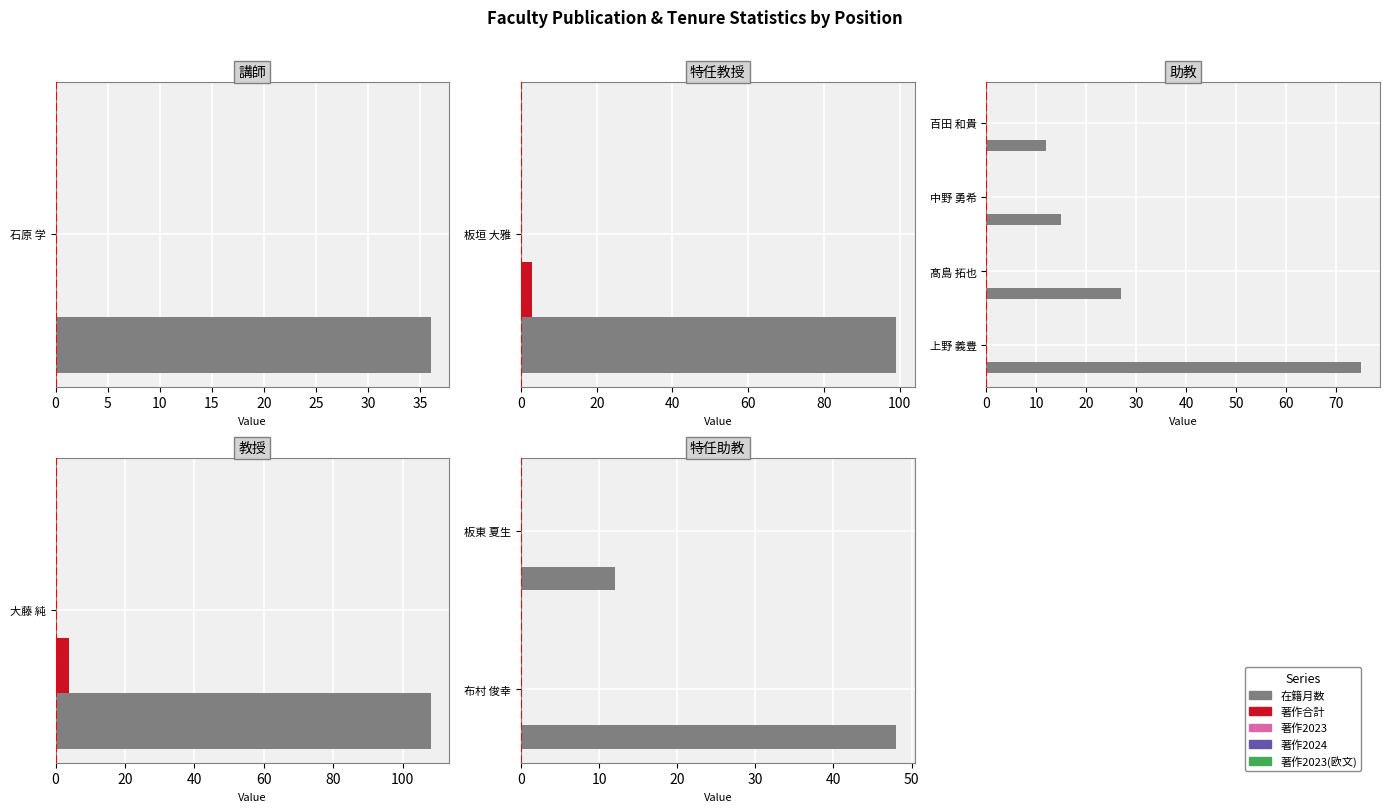

What are all the series names shown in the legend?

在籍月数, 著作合計, 著作2023, 著作2024, 著作2023(欧文)